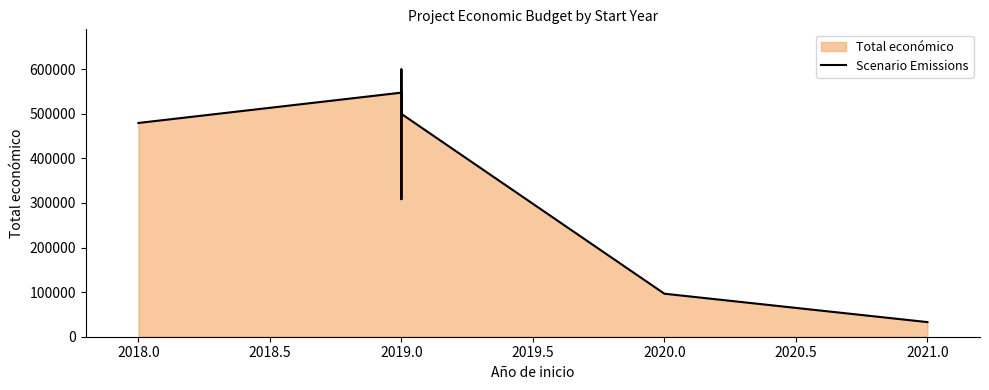

What is the difference between the maximum and minimum values?

566789